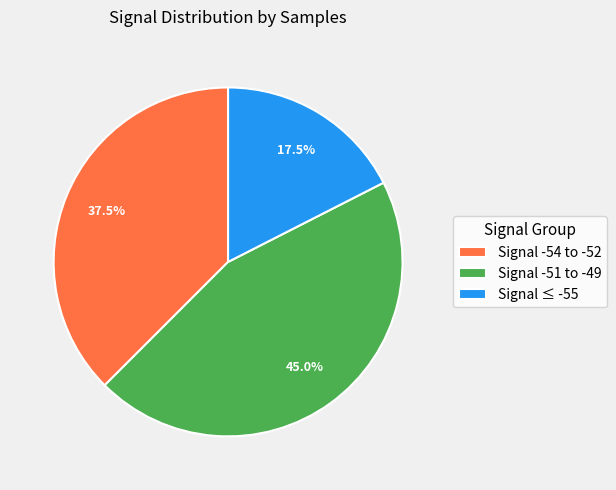

Rank the categories by value from lowest to highest.

Signal ≤ -55, Signal -54 to -52, Signal -51 to -49